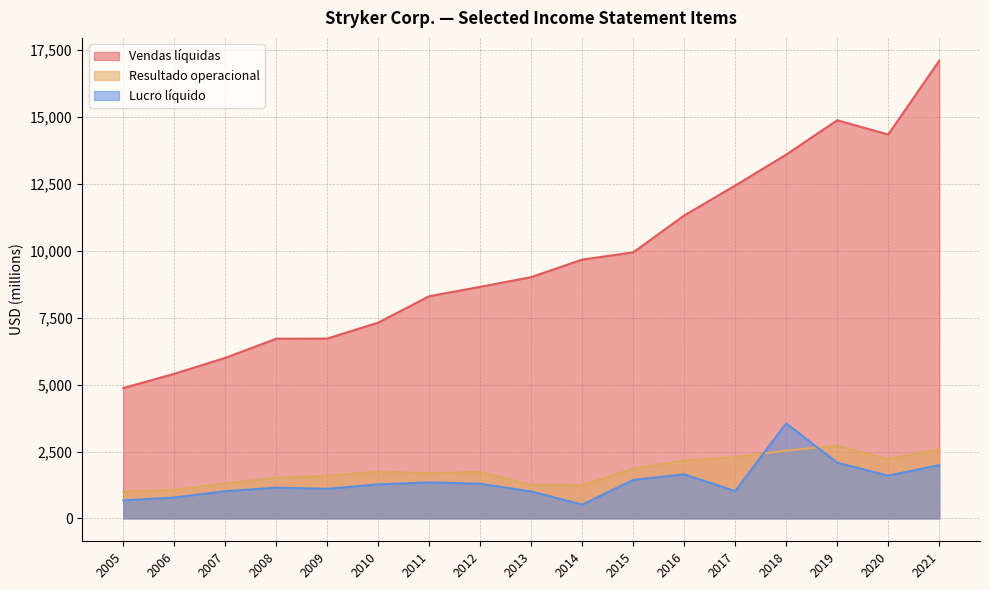

Does the chart have visible grid lines?

Yes